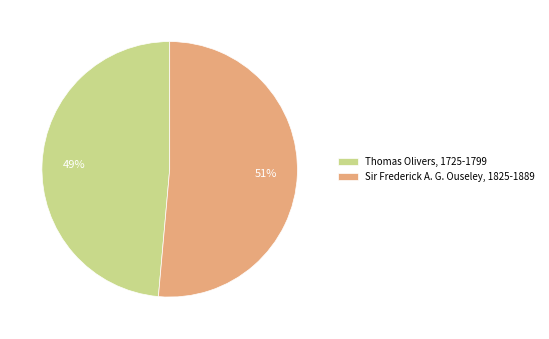

Rank the categories by value from lowest to highest.

Thomas Olivers, 1725-1799, Sir Frederick A. G. Ouseley, 1825-1889